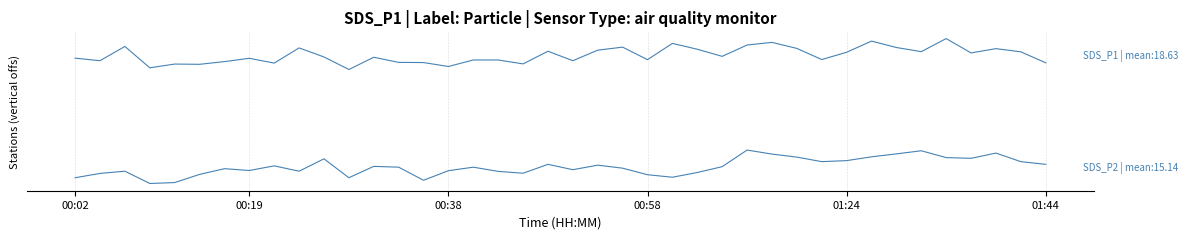

Does the chart display data point markers on the line(s)?

No